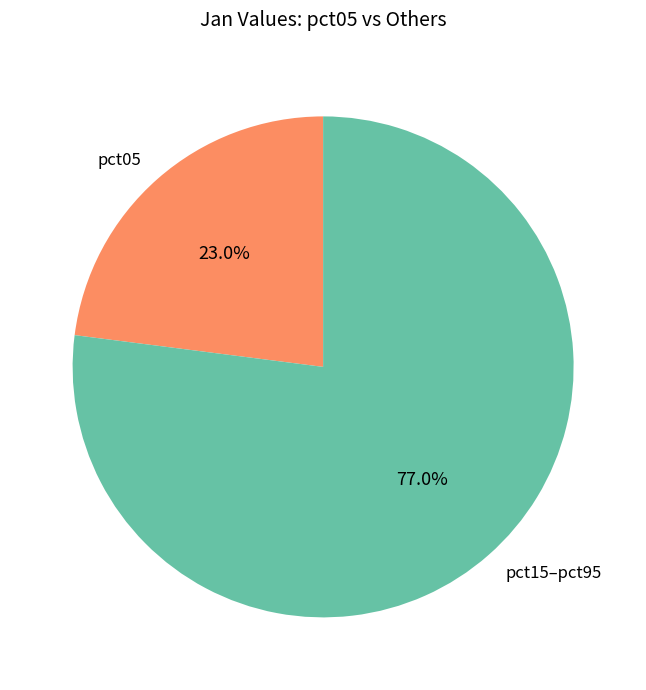

Between pct05 and pct15–pct95, which is larger?

pct15–pct95